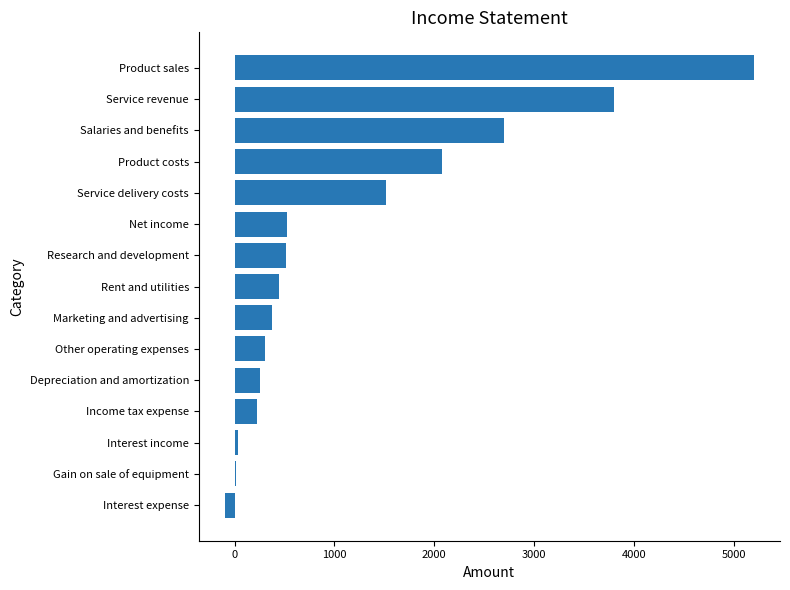

Between Gain on sale of equipment and Service delivery costs, which is larger?

Service delivery costs